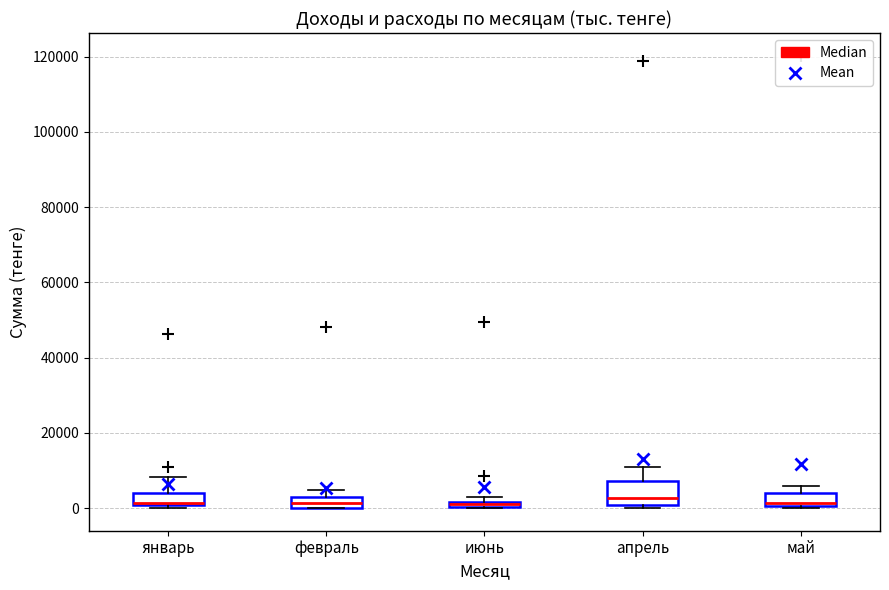

Where is the lower edge of the box for май on the y-axis? The values are not printed on the chart, so give them approximately, as read against the axis.

0